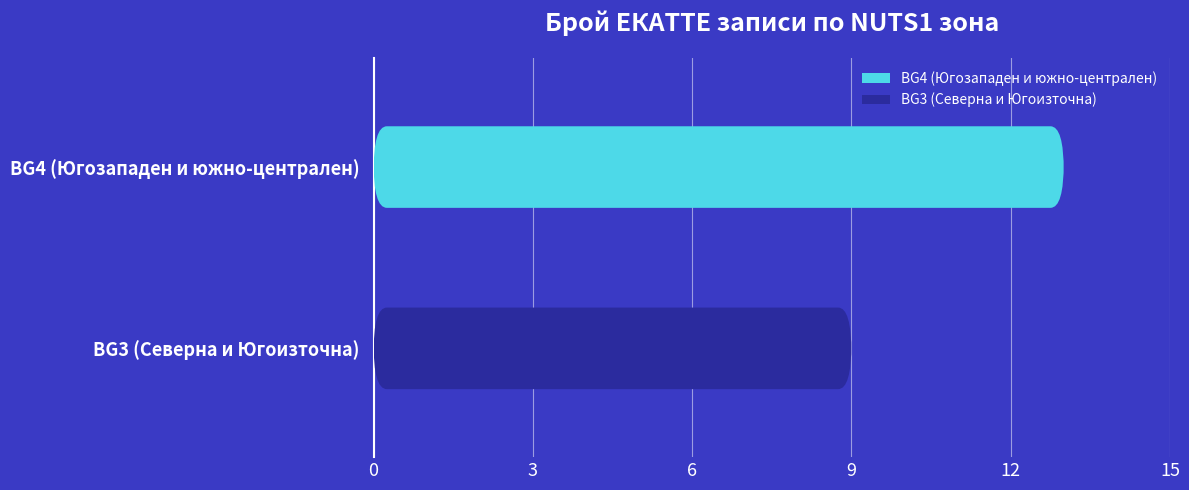

Which series has the largest total across all categories?

BG4